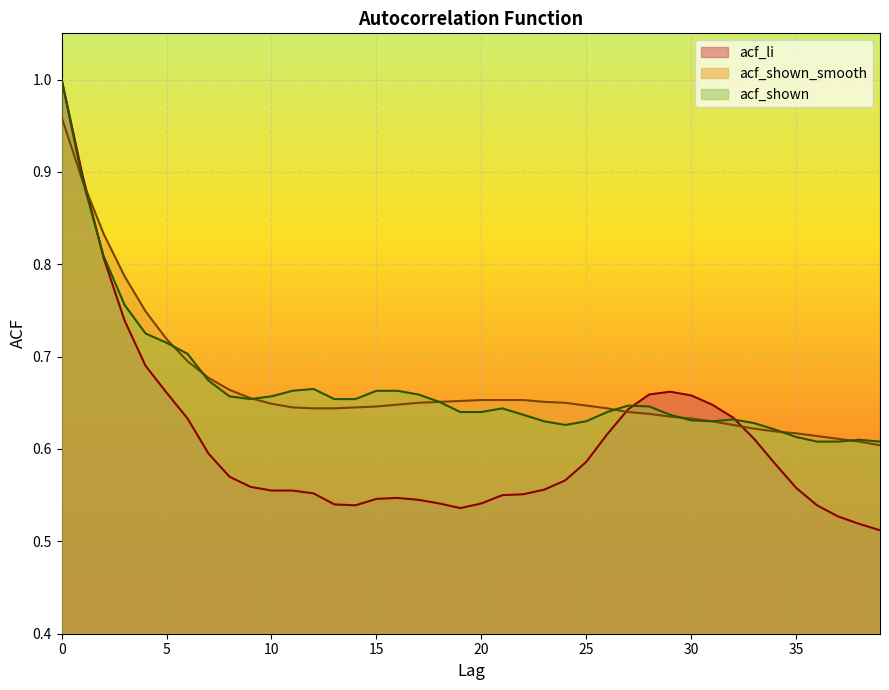

Reading left to right, extract all data points from this chart.

acf_li: 0=1.0	1=0.9	2=0.8	3=0.7	4=0.7	5=0.7	6=0.6	7=0.6	8=0.6	9=0.6	10=0.6	11=0.6	12=0.6	13=0.5	14=0.5	15=0.5	16=0.5	17=0.5	18=0.5	19=0.5	20=0.5	21=0.6	22=0.6	23=0.6	24=0.6	25=0.6	26=0.6	27=0.6	28=0.7	29=0.7	30=0.7	31=0.6	32=0.6	33=0.6	34=0.6	35=0.6	36=0.5	37=0.5	38=0.5	39=0.5
acf_shown_smooth: 0=1.0	1=0.9	2=0.8	3=0.8	4=0.7	5=0.7	6=0.7	7=0.7	8=0.7	9=0.7	10=0.6	11=0.6	12=0.6	13=0.6	14=0.6	15=0.6	16=0.6	17=0.7	18=0.7	19=0.7	20=0.7	21=0.7	22=0.7	23=0.7	24=0.7	25=0.6	26=0.6	27=0.6	28=0.6	29=0.6	30=0.6	31=0.6	32=0.6	33=0.6	34=0.6	35=0.6	36=0.6	37=0.6	38=0.6	39=0.6
acf_shown: 0=1.0	1=0.9	2=0.8	3=0.8	4=0.7	5=0.7	6=0.7	7=0.7	8=0.7	9=0.7	10=0.7	11=0.7	12=0.7	13=0.7	14=0.7	15=0.7	16=0.7	17=0.7	18=0.7	19=0.6	20=0.6	21=0.6	22=0.6	23=0.6	24=0.6	25=0.6	26=0.6	27=0.6	28=0.6	29=0.6	30=0.6	31=0.6	32=0.6	33=0.6	34=0.6	35=0.6	36=0.6	37=0.6	38=0.6	39=0.6